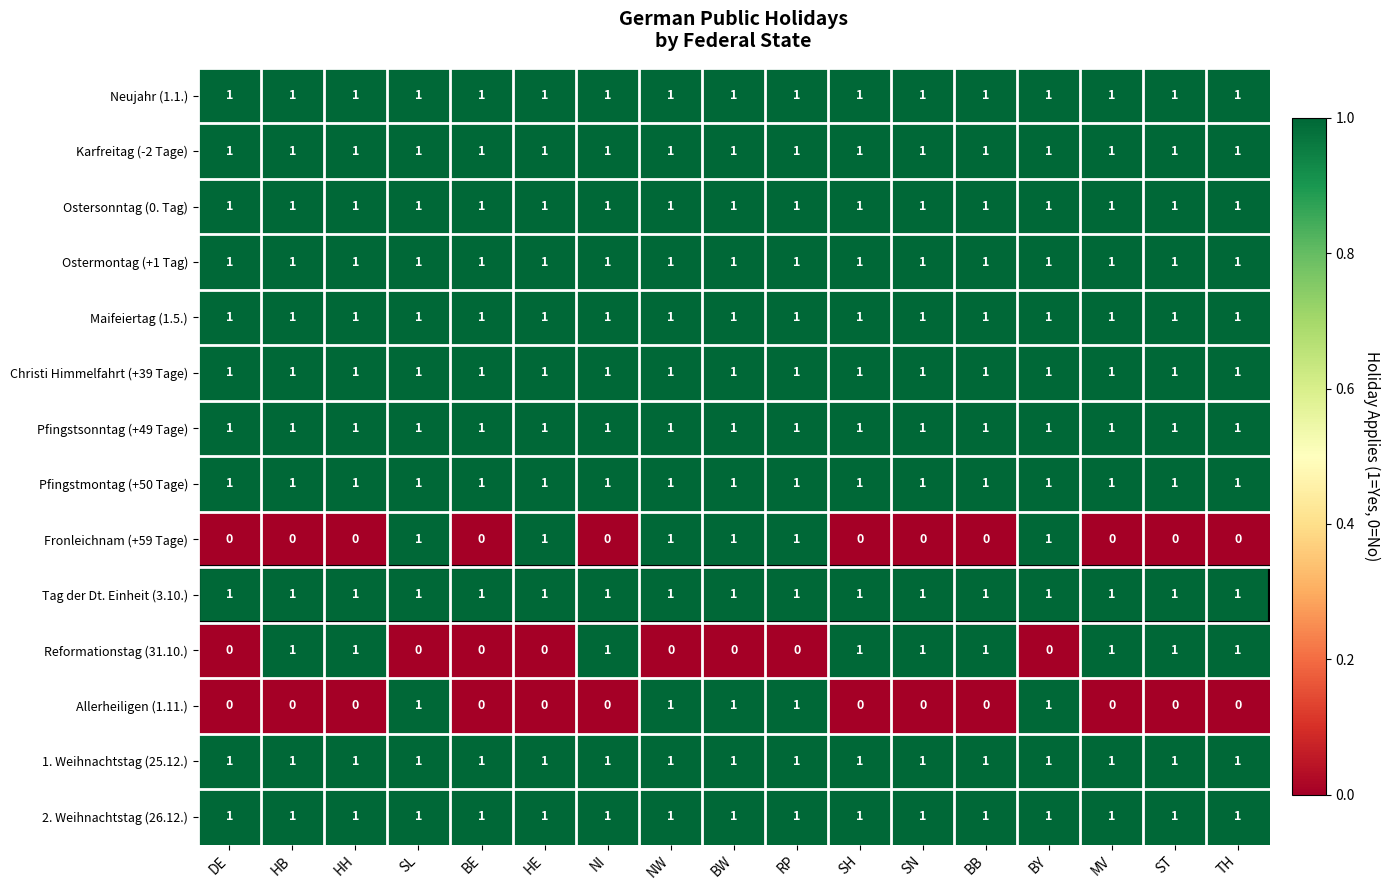

Count the number of data series in this chart.

14